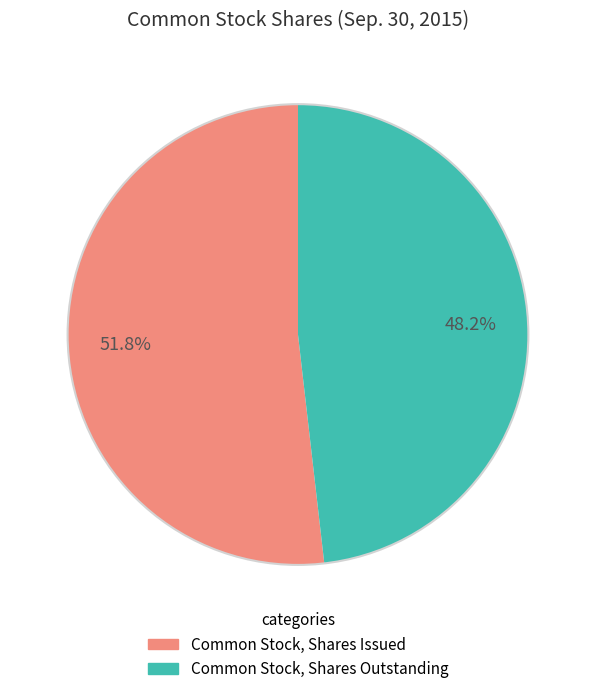

Is the sum of Common Stock, Shares Outstanding and Common Stock, Shares Issued greater than half?

Yes